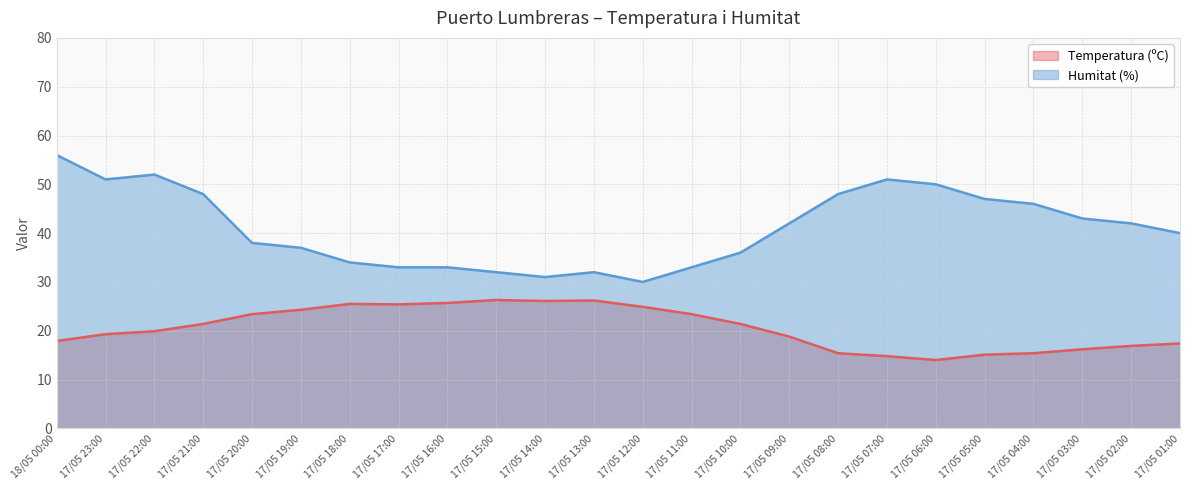

How many distinct data groups are displayed?

2